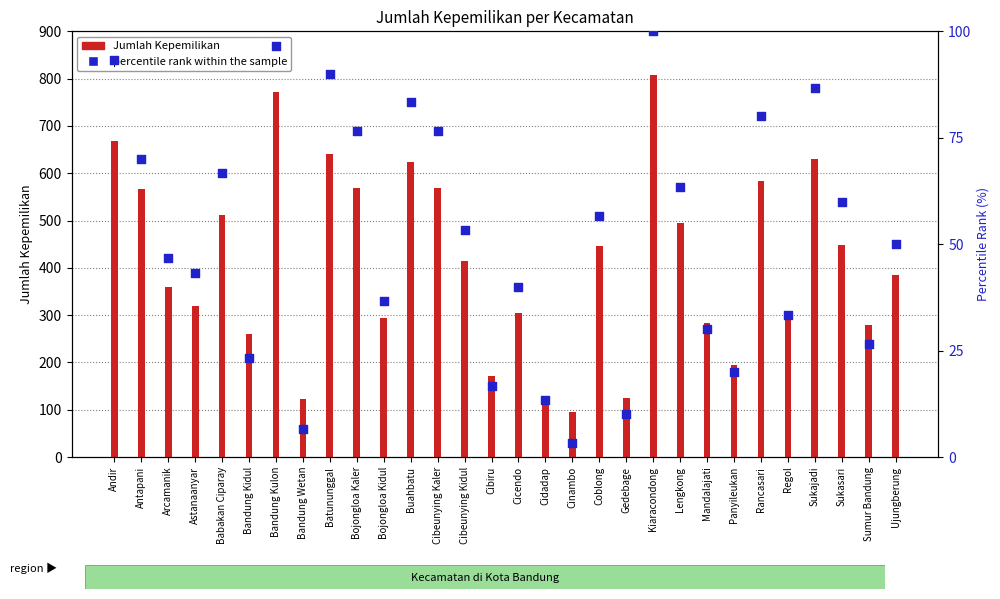

At which category is the sum across all series the highest?

Kiaracondong